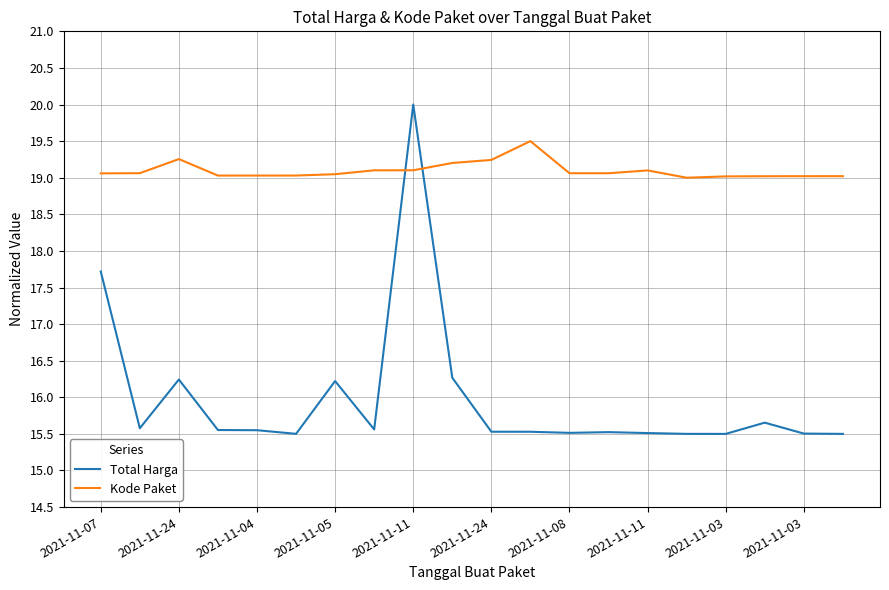

What is the difference between the second highest and minimum values in the Total Harga series?

2.2